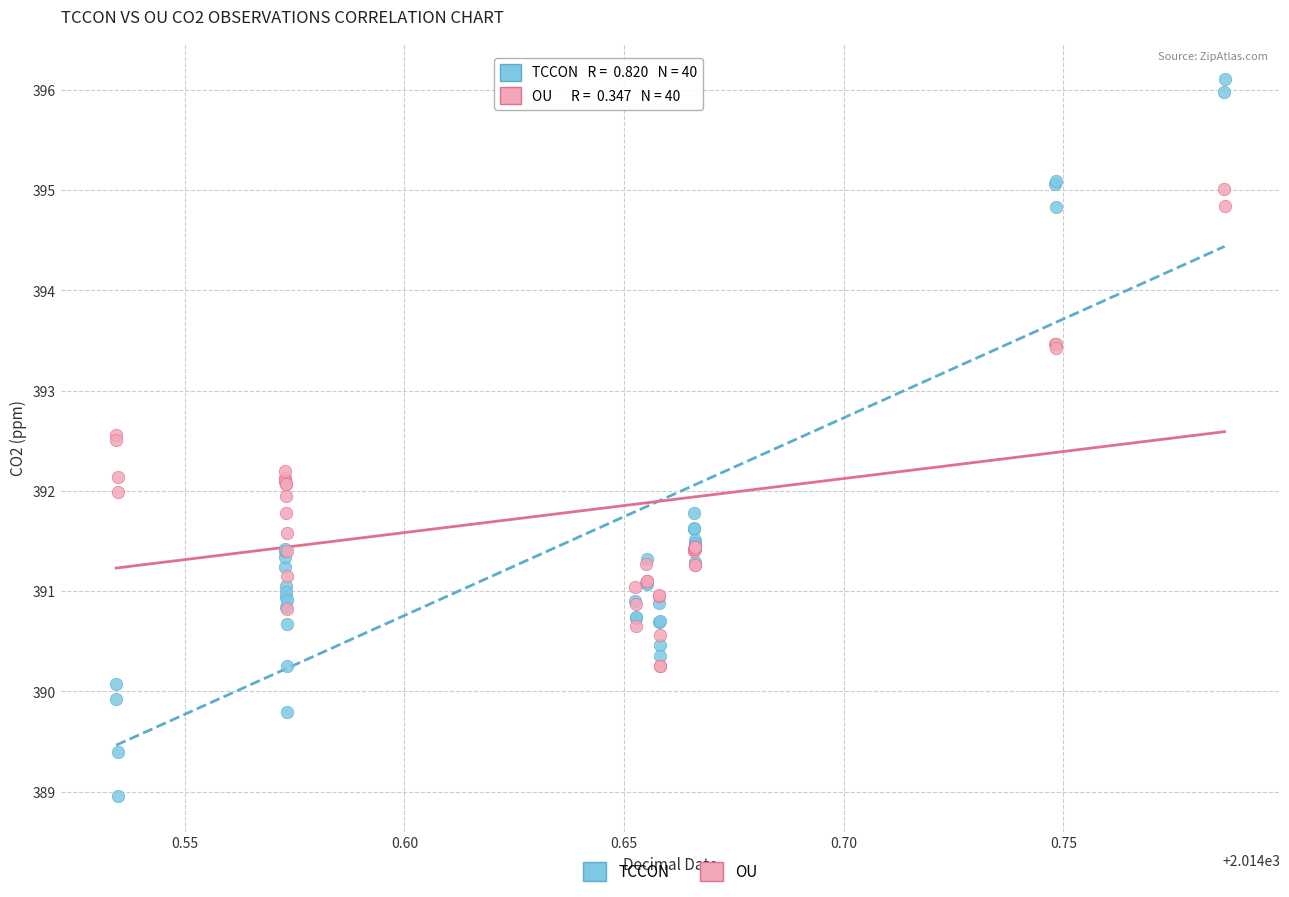

What are all the series names shown in the legend?

TCCON, OU